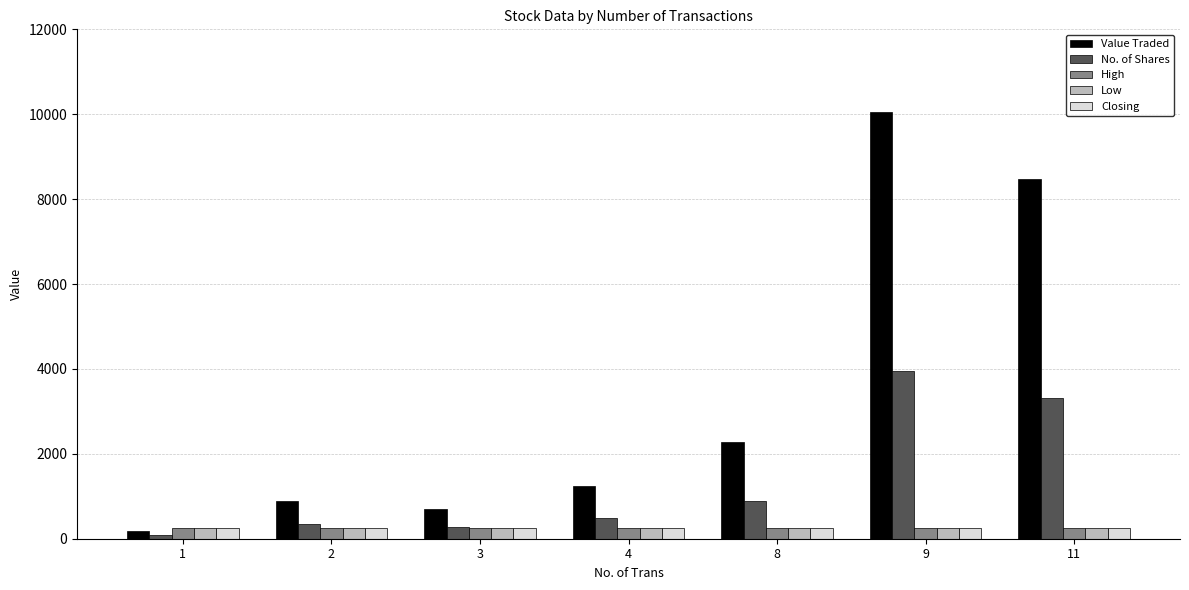

Which series has the widest spread of values?

Value Traded